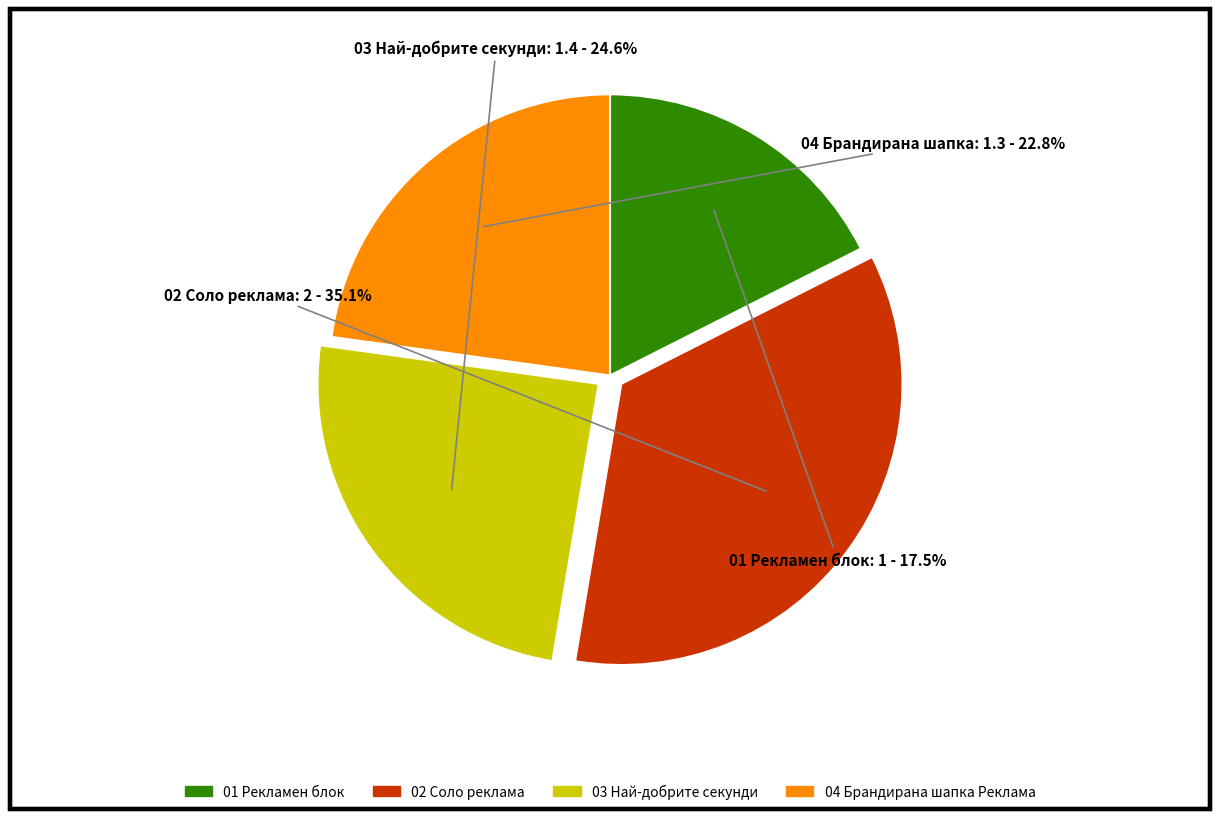

To the nearest percent, what is the difference between the largest and smallest slice percentages?

18%